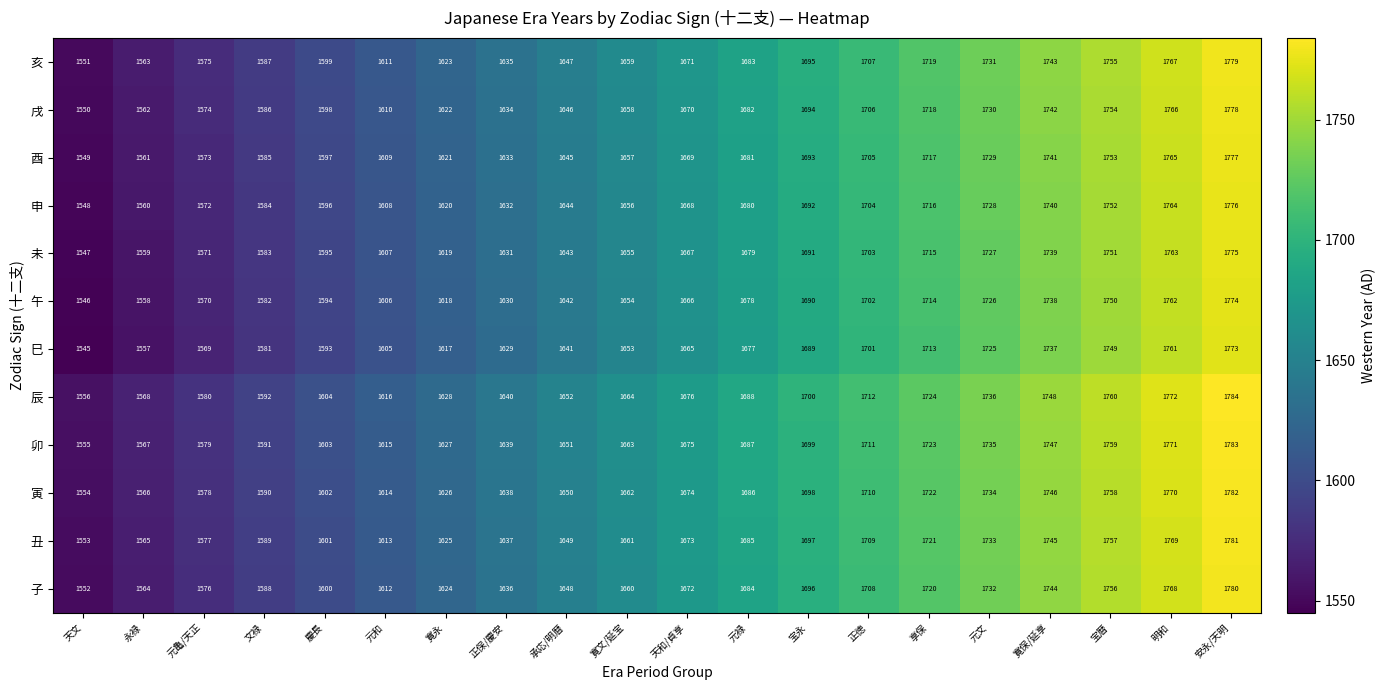

How many values in the 巳 series are below 1665?

10